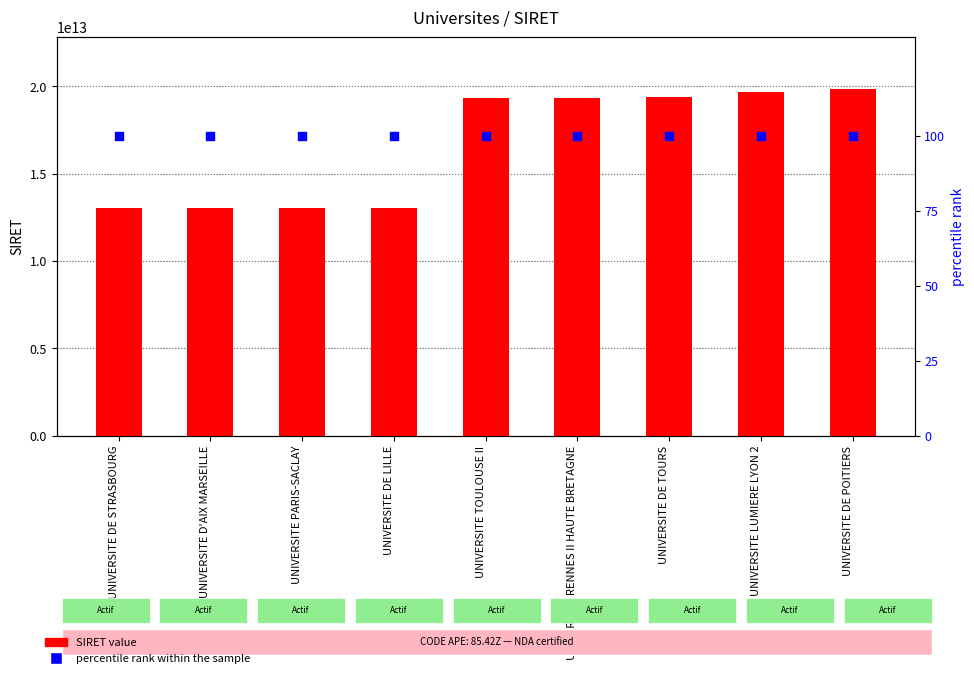

Which series reaches the maximum Y coordinate?

SIRET